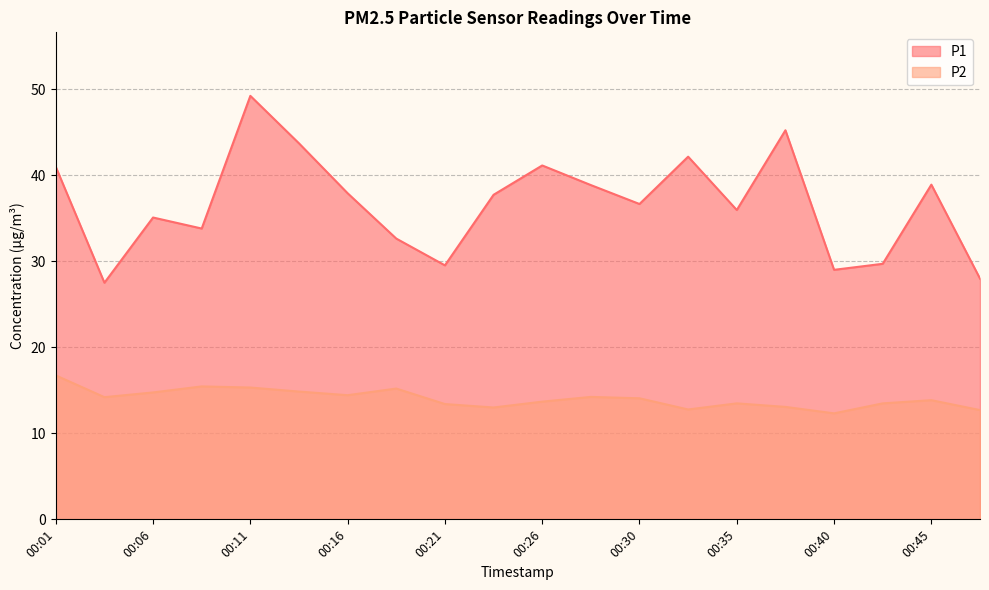

What is the value of the P2 point at the 12th from the left?

14.2